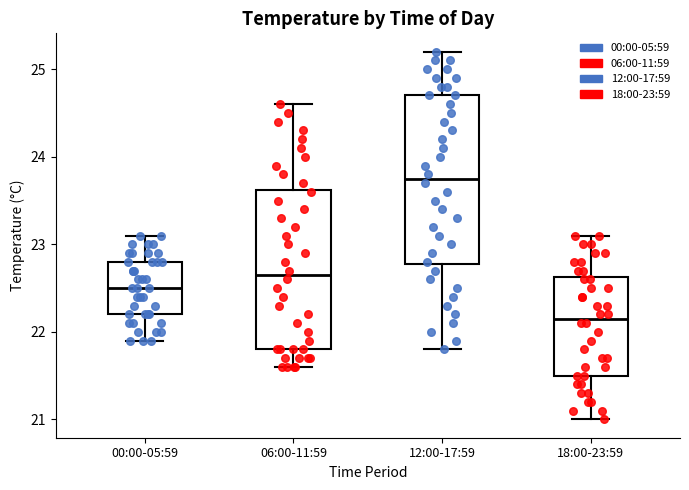

Reading left to right, transcribe this box plot: for each box, give where its median line is, the range the box spans, and where its two whiskers end, as read against the y-axis. The values are not printed on the chart, so give them approximately, as read against the axis.

00:00-05:59: median 22.5, box 22.2 to 22.8, whiskers 21.9 to 23.1
06:00-11:59: median 22.7, box 21.8 to 23.6, whiskers 21.6 to 24.6
12:00-17:59: median 23.8, box 22.8 to 24.7, whiskers 21.8 to 25.2
18:00-23:59: median 22.2, box 21.5 to 22.6, whiskers 21.0 to 23.1